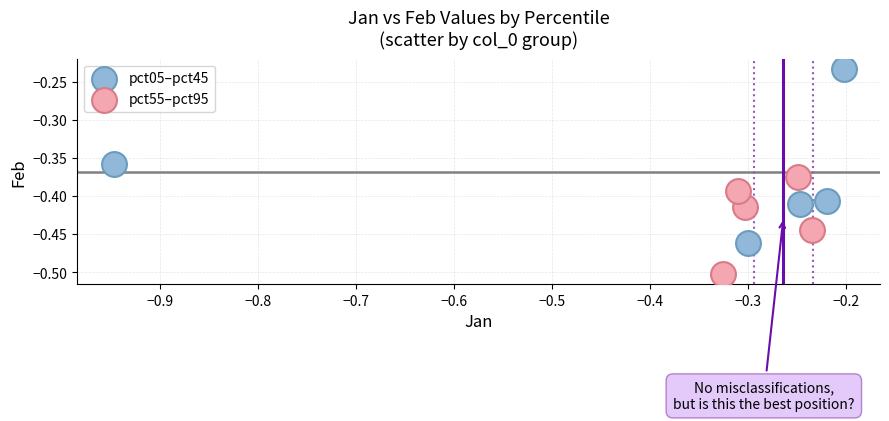

Which series reaches the minimum Y coordinate?

pct55–pct95